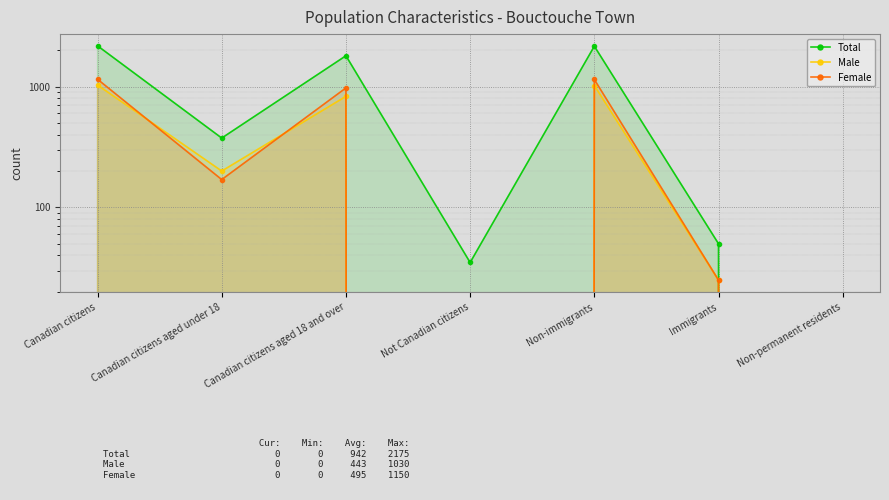

Which series has the widest spread of values?

Total